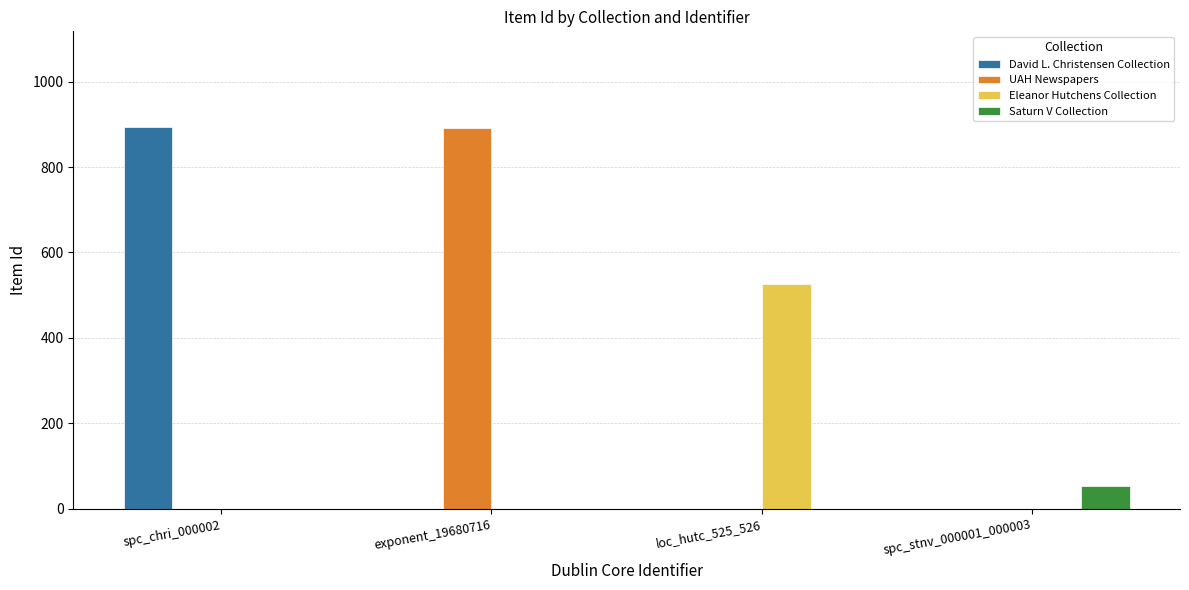

What is the difference between the David L. Christensen Collection values at spc_chri_000002 and loc_hutc_525_526?

894